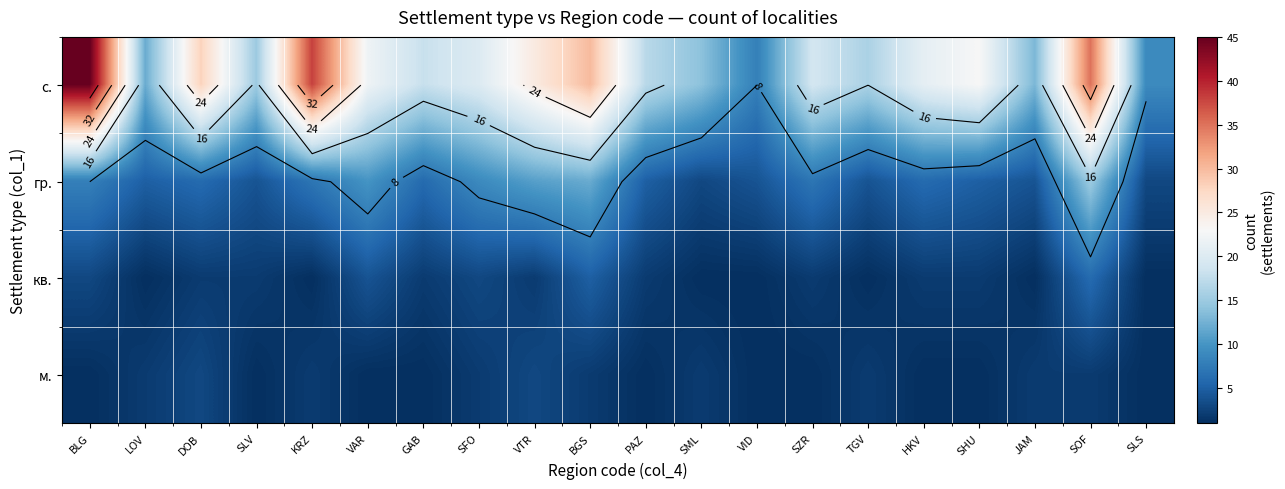

What is the approximate value of кв. at SZR?

2